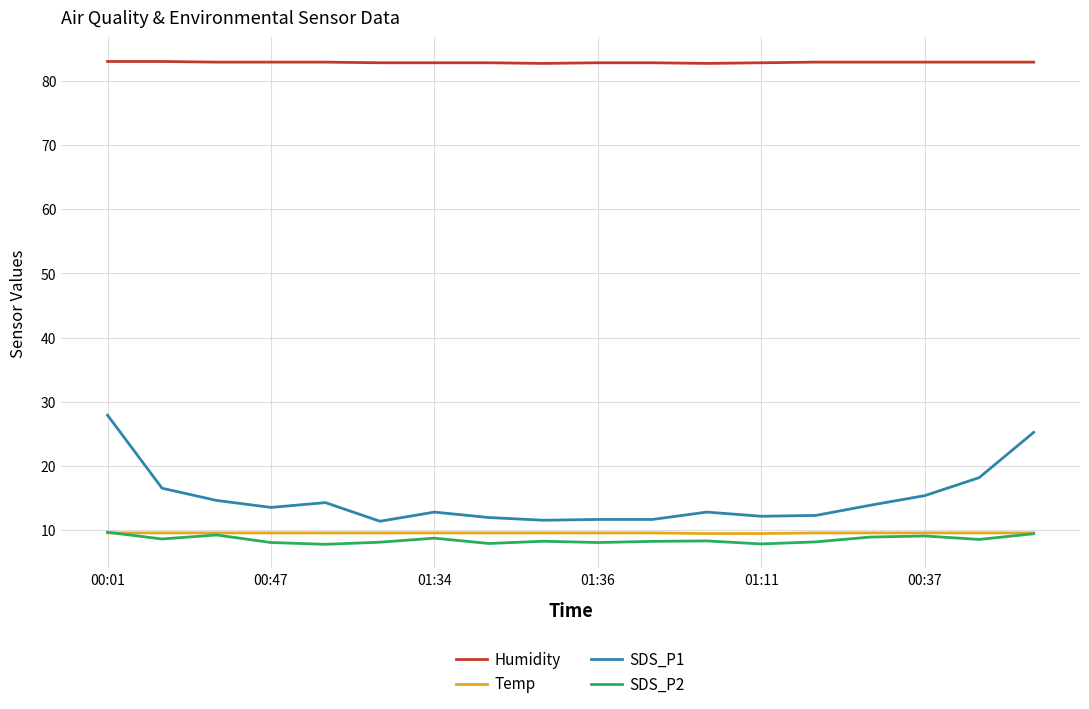

Which series has the widest spread of values?

SDS_P1